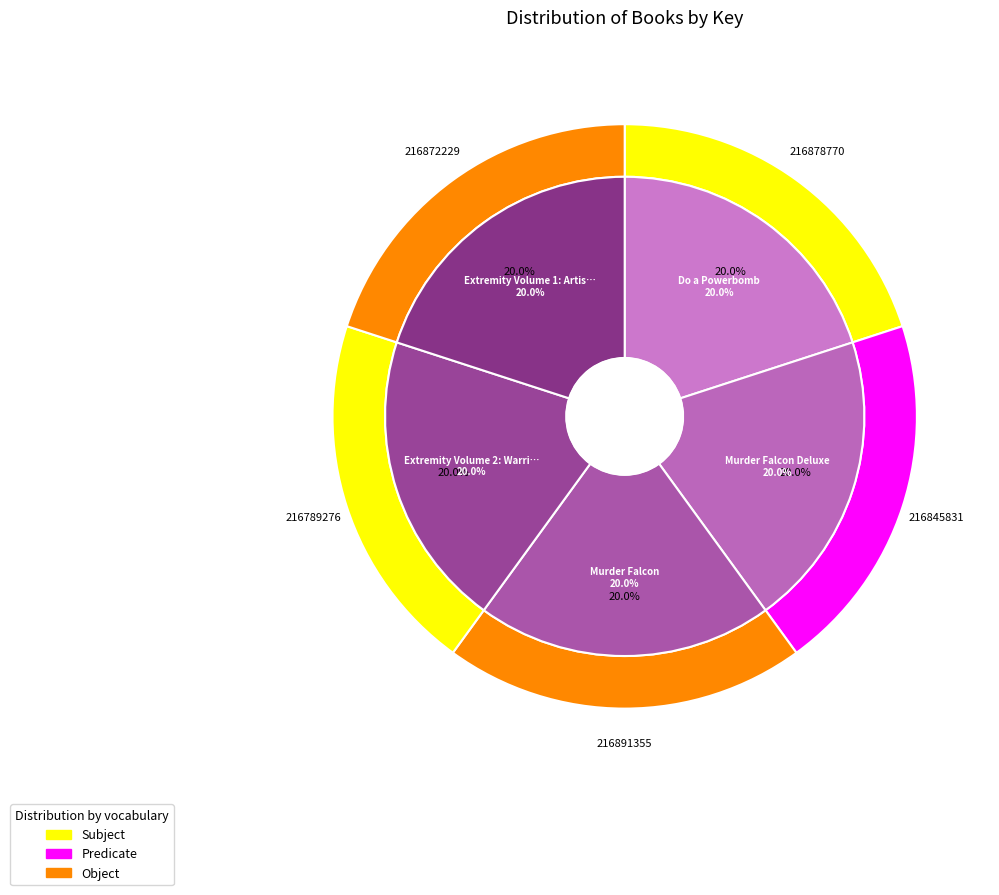

Do Extremity Volume 1: Artist and Murder Falcon together represent more than half of the pie?

No